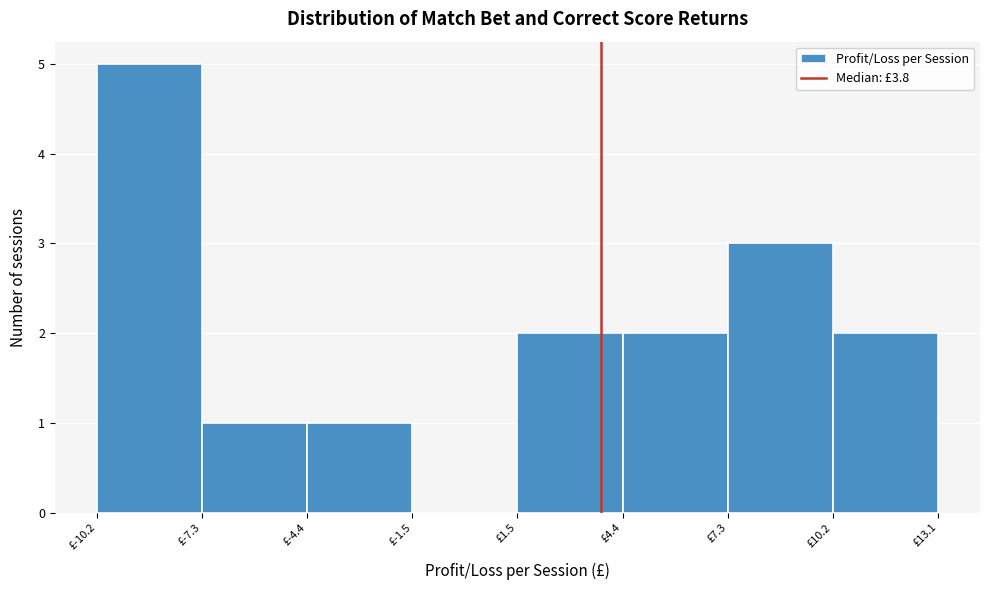

Reading left to right, transcribe this chart: for each bar, give the range it covers on the x-axis and its height. Neither the bar edges nor the heights are printed on the chart, so give them approximately, as read against the axes.

-10.0 to -7.5: 5
-7.5 to -4.5: 1
-4.5 to -1.5: 1
-1.5 to 1.5: 0
1.5 to 4.5: 2
4.5 to 7.5: 2
7.5 to 10.0: 3
10.0 to 13.0: 2